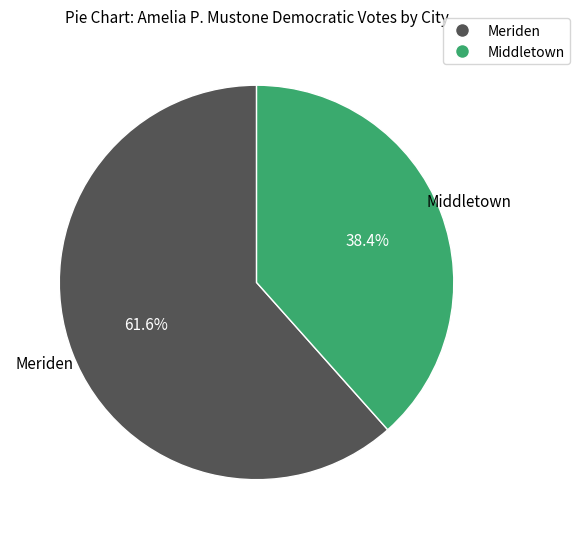

What percentage is NOT represented by Middletown?

61.6%